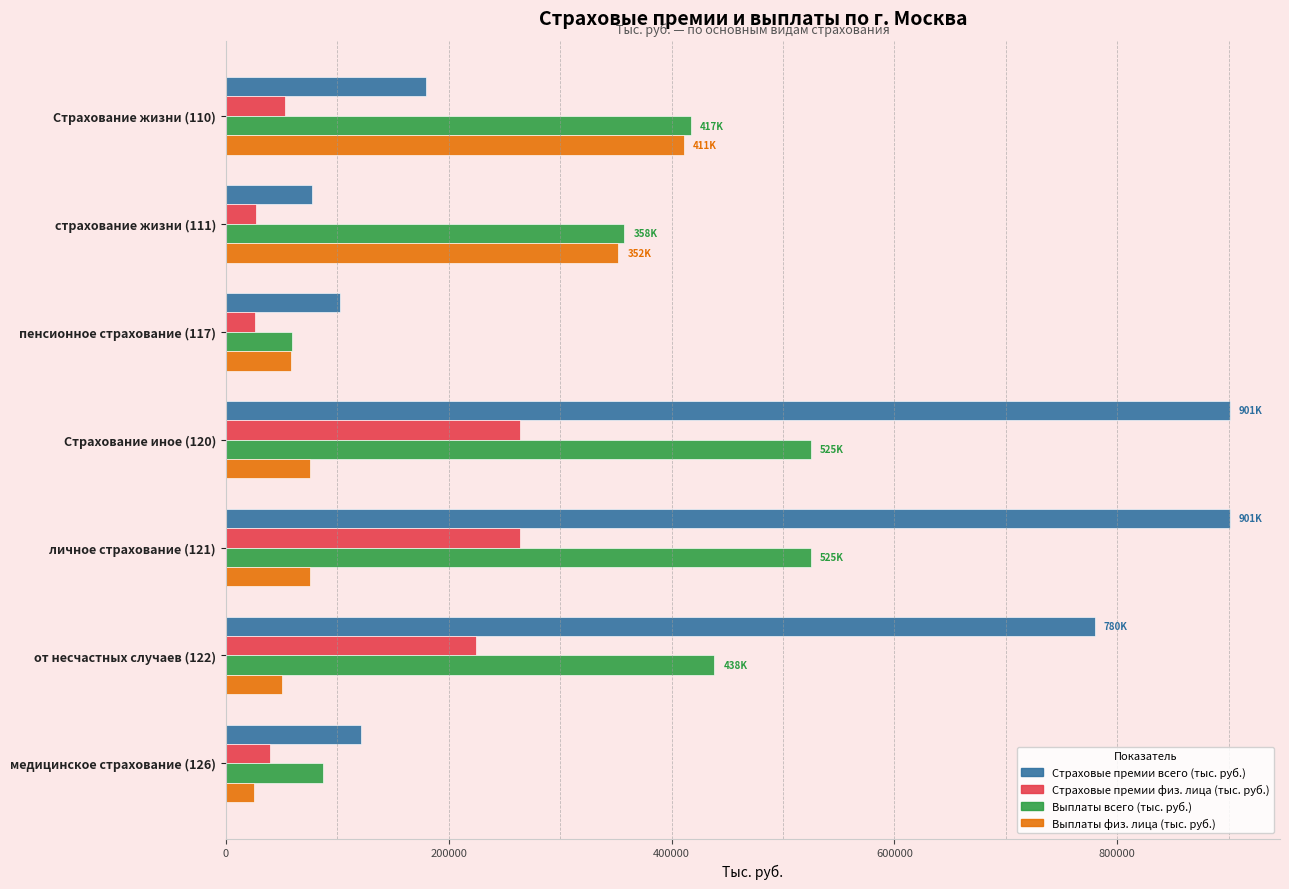

What is the average value of the Выплаты всего (тыс. руб.) series?

344377.4